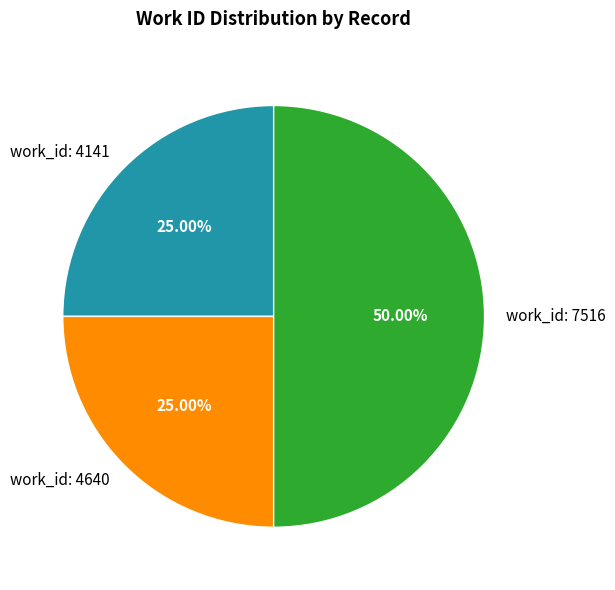

Do work_id: 7516 and work_id: 4640 together represent more than half of the pie?

Yes